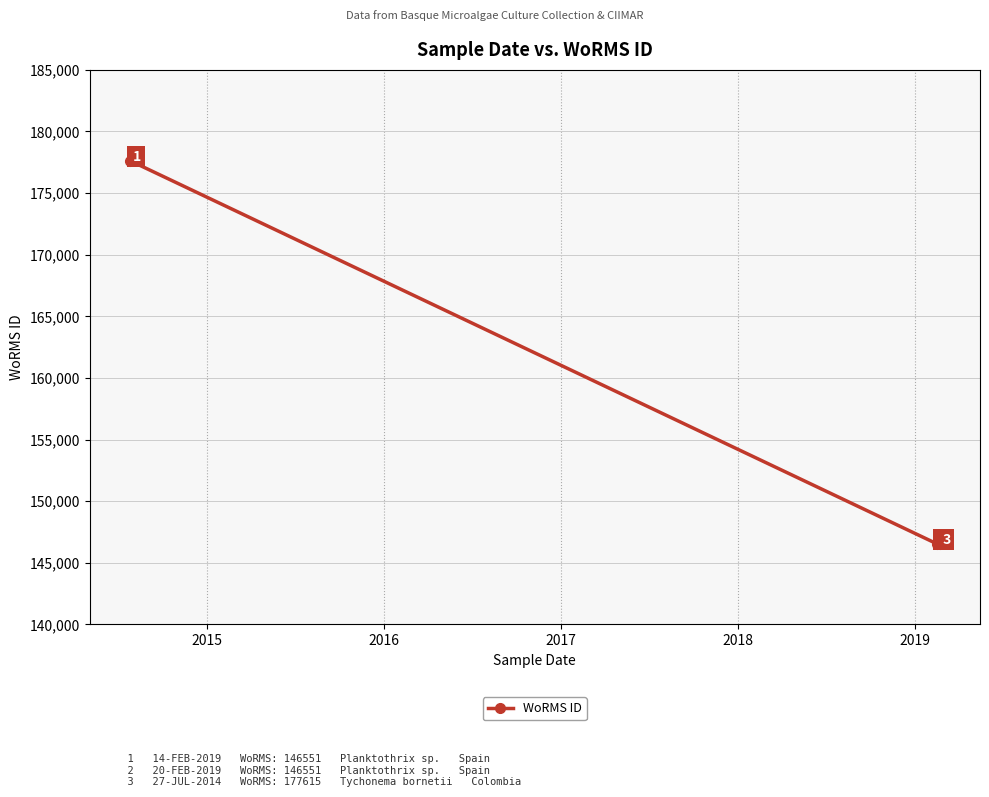

What is the greatest value displayed?

177615